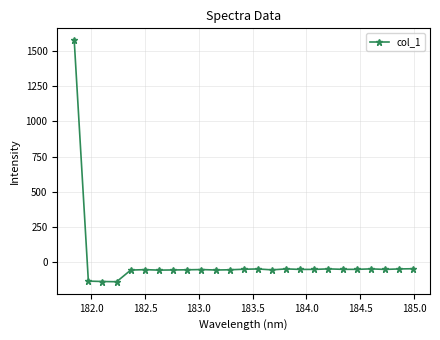

What is the average value?

5.3